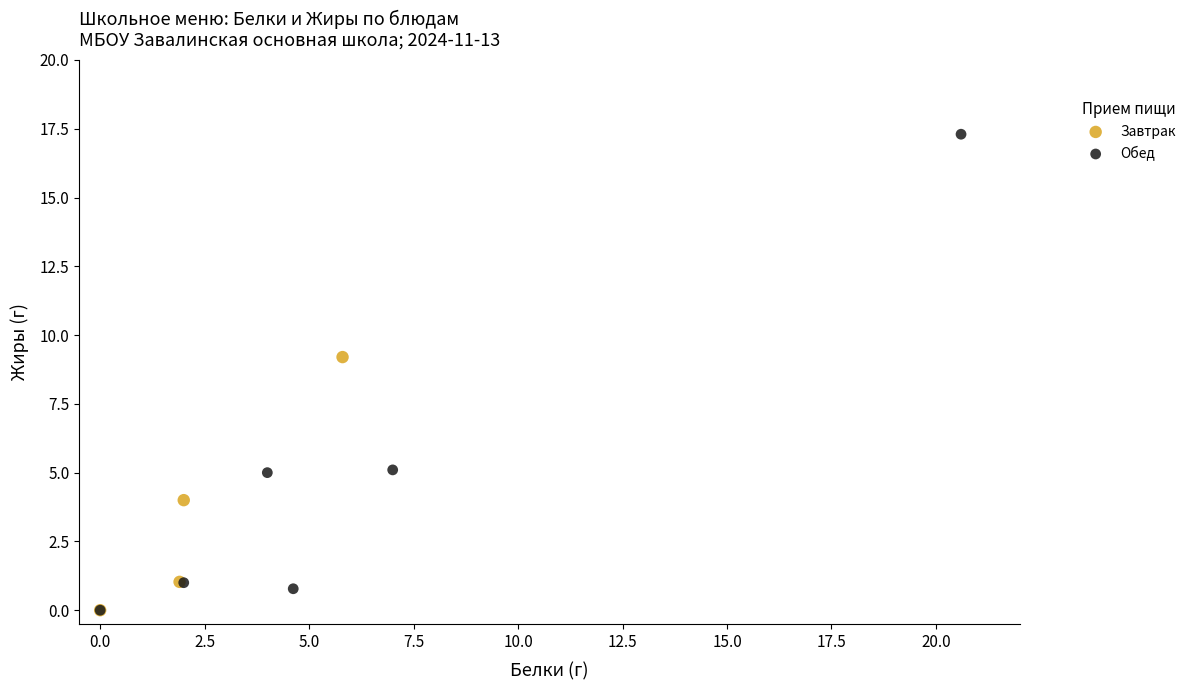

Which series has the largest Y range (max minus min)?

Обед